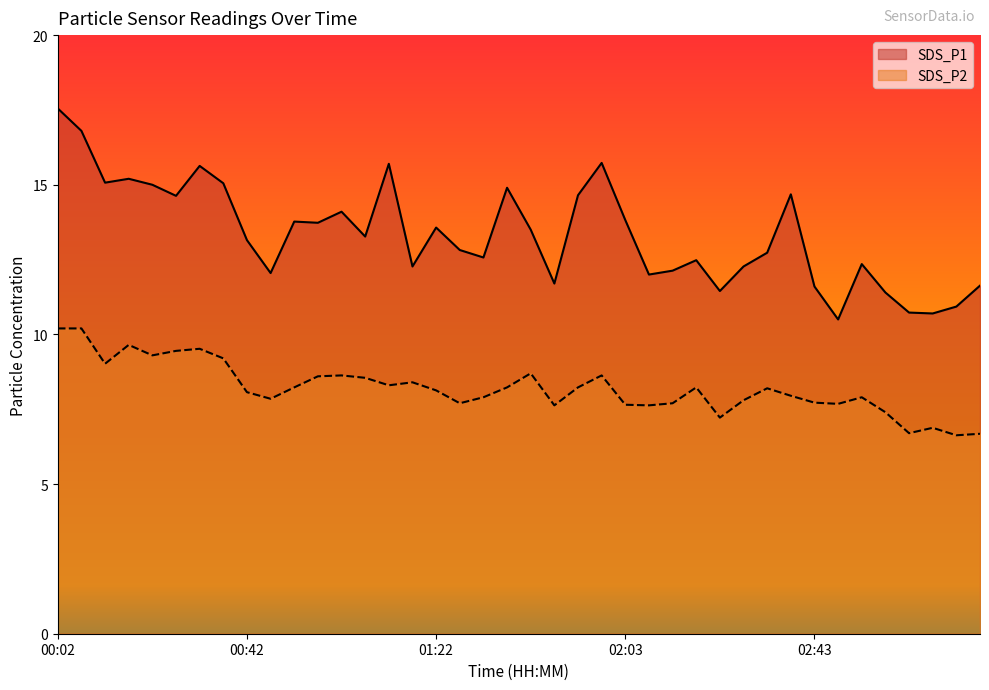

Reading right to left, transcribe all the data shown in this chart.

SDS_P1: 11.6	10.9	10.7	10.7	11.4	12.3	10.5	11.6	14.7	12.7	12.3	11.4	12.5	12.1	12.0	13.8	15.7	14.7	11.7	13.5	14.9	12.6	12.8	13.6	12.3	15.7	13.3	14.1	13.7	13.8	12.1	13.2	15.1	15.6	14.6	15.0	15.2	15.1	16.8	17.6
SDS_P2: 6.7	6.6	6.9	6.7	7.4	7.9	7.7	7.7	8.0	8.2	7.8	7.2	8.2	7.7	7.6	7.7	8.6	8.2	7.6	8.7	8.2	7.9	7.7	8.1	8.4	8.3	8.6	8.6	8.6	8.2	7.8	8.1	9.2	9.5	9.4	9.3	9.7	9.0	10.2	10.2